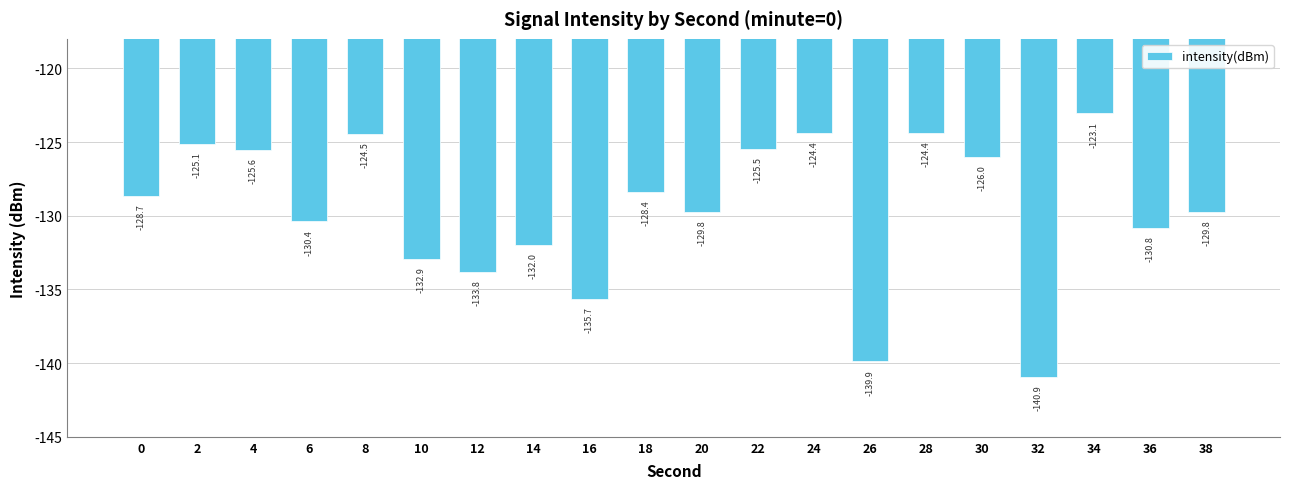

Reading left to right, what are all the values shown in this chart?

0=-128.7	2=-125.1	4=-125.6	6=-130.4	8=-124.5	10=-132.9	12=-133.8	14=-132.0	16=-135.7	18=-128.4	20=-129.8	22=-125.5	24=-124.4	26=-139.9	28=-124.4	30=-126.0	32=-140.9	34=-123.1	36=-130.8	38=-129.8